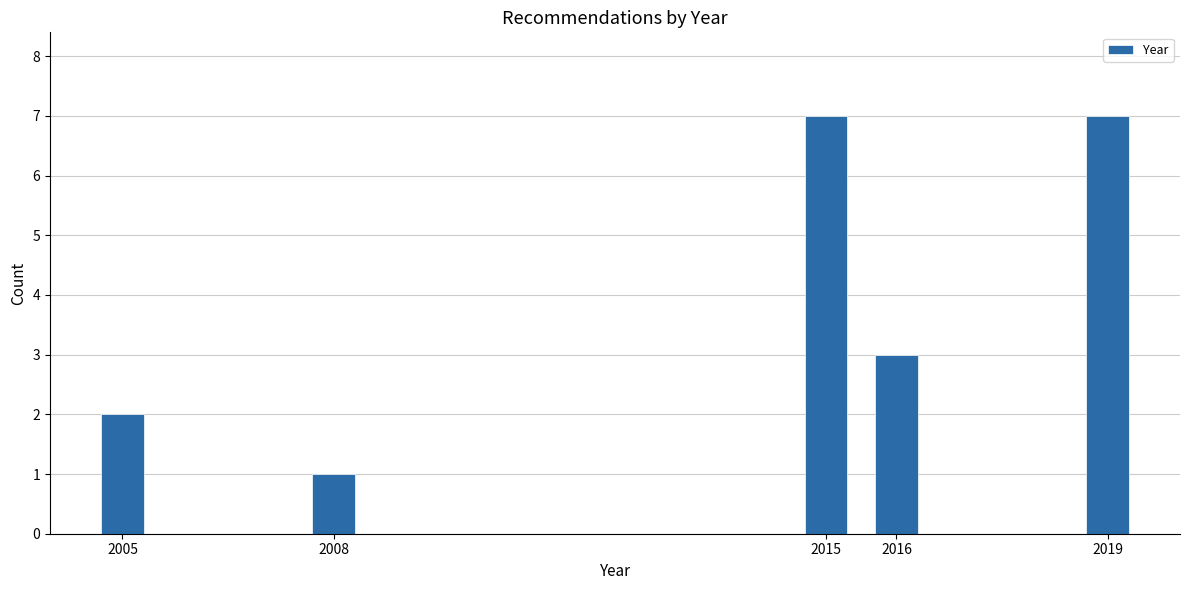

Reading right to left, extract all data points from this chart.

7	3	7	1	2